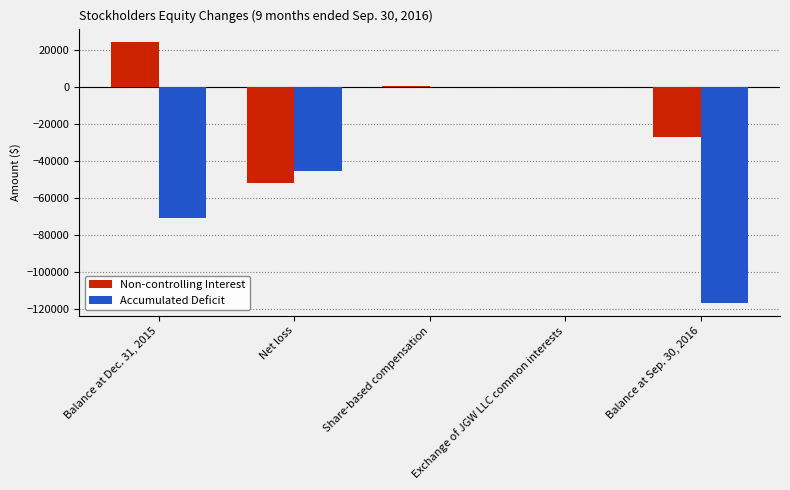

Is the value of Accumulated Deficit at Balance at Dec. 31, 2015 greater than the value of Non-controlling Interest at Share-based compensation?

No